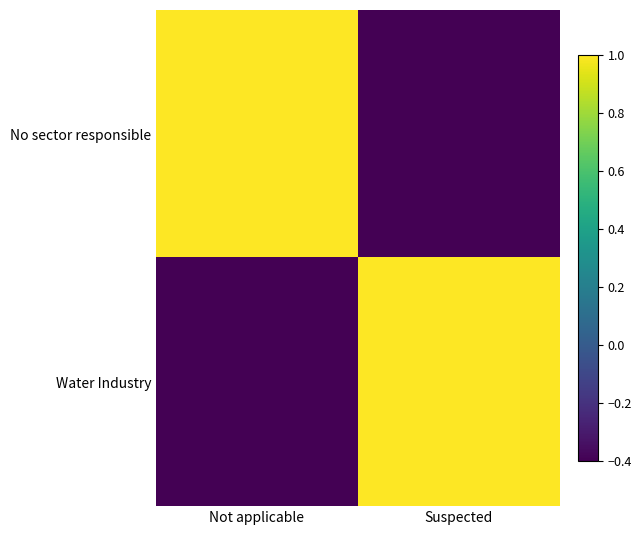

What is the minimum value shown in the chart?

-0.4